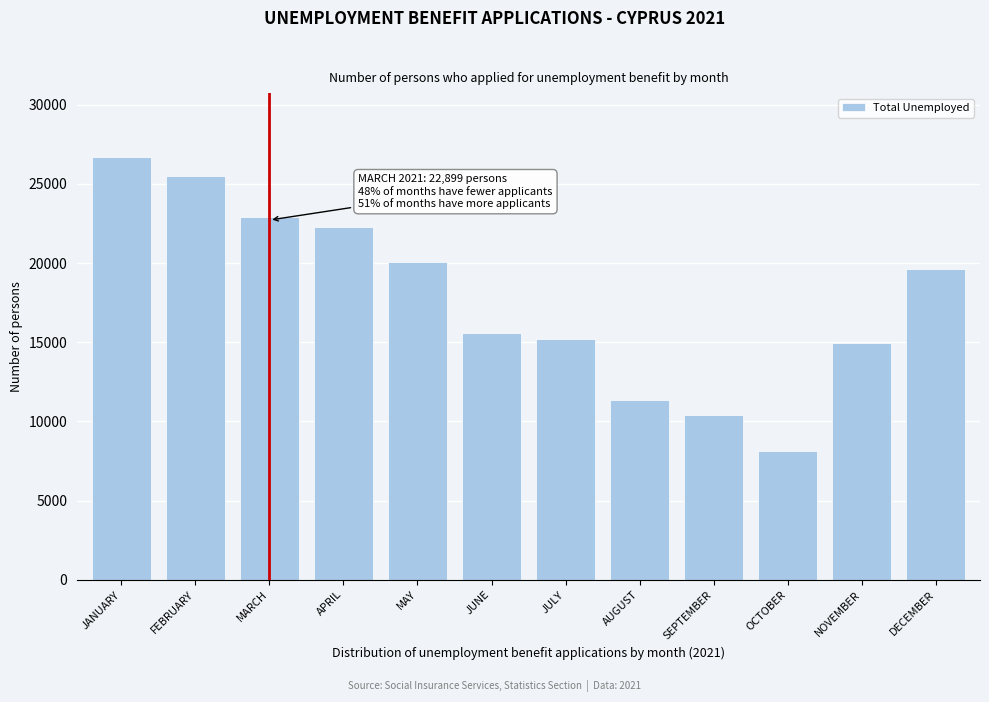

Reading left to right, transcribe all the data shown in this chart.

JANUARY=26723	FEBRUARY=25485	MARCH=22899	APRIL=22296	MAY=20035	JUNE=15573	JULY=15176	AUGUST=11349	SEPTEMBER=10383	OCTOBER=8136	NOVEMBER=14970	DECEMBER=19605